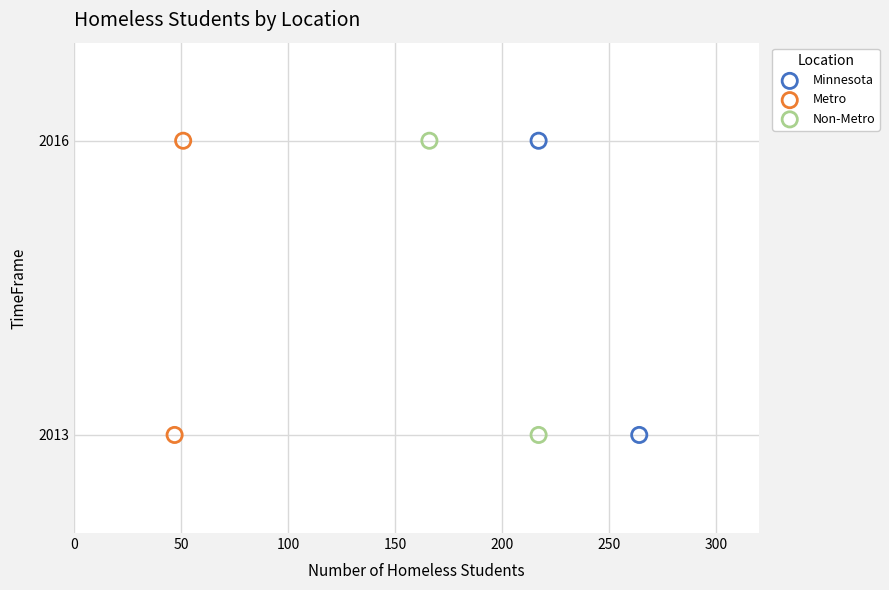

What are all the series names shown in the legend?

Minnesota, Metro, Non-Metro